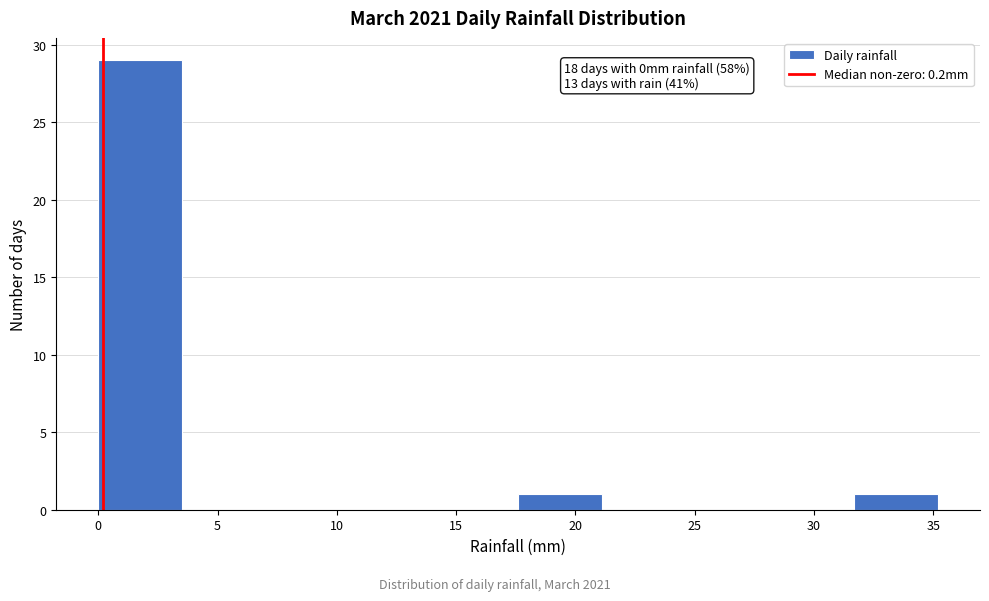

Over which range of the x-axis is the bar tallest?

0.0 to 3.5